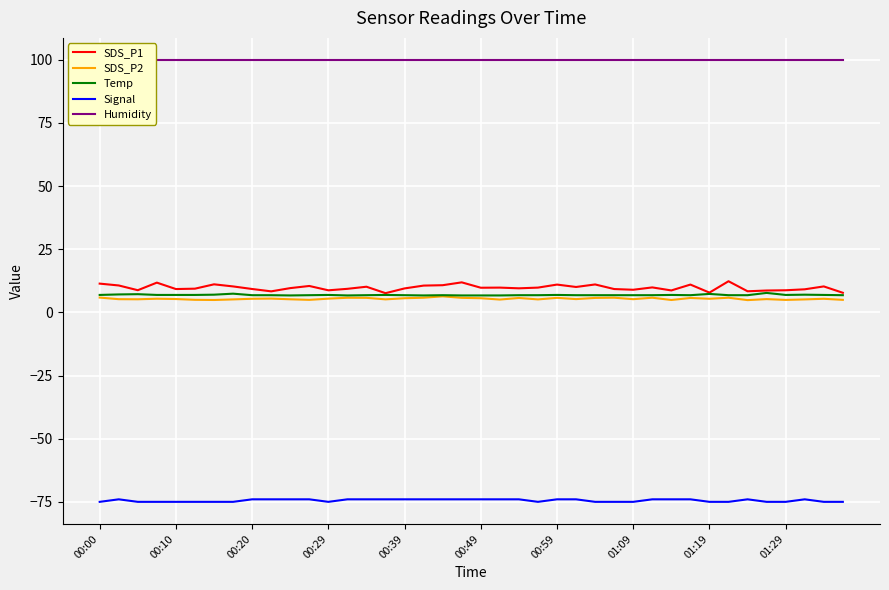

What is the highest value of the SDS_P2 series?

6.3